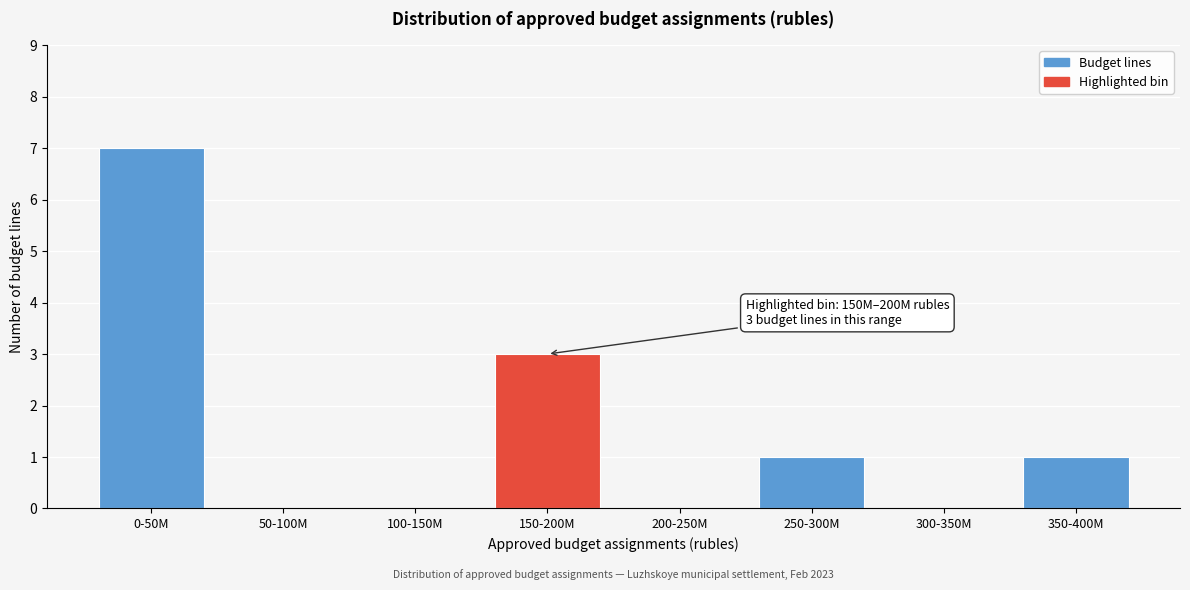

Reading left to right, transcribe all the data shown in this chart.

0-50M=7	50-100M=0	100-150M=0	150-200M=3	200-250M=0	250-300M=1	300-350M=0	350-400M=1